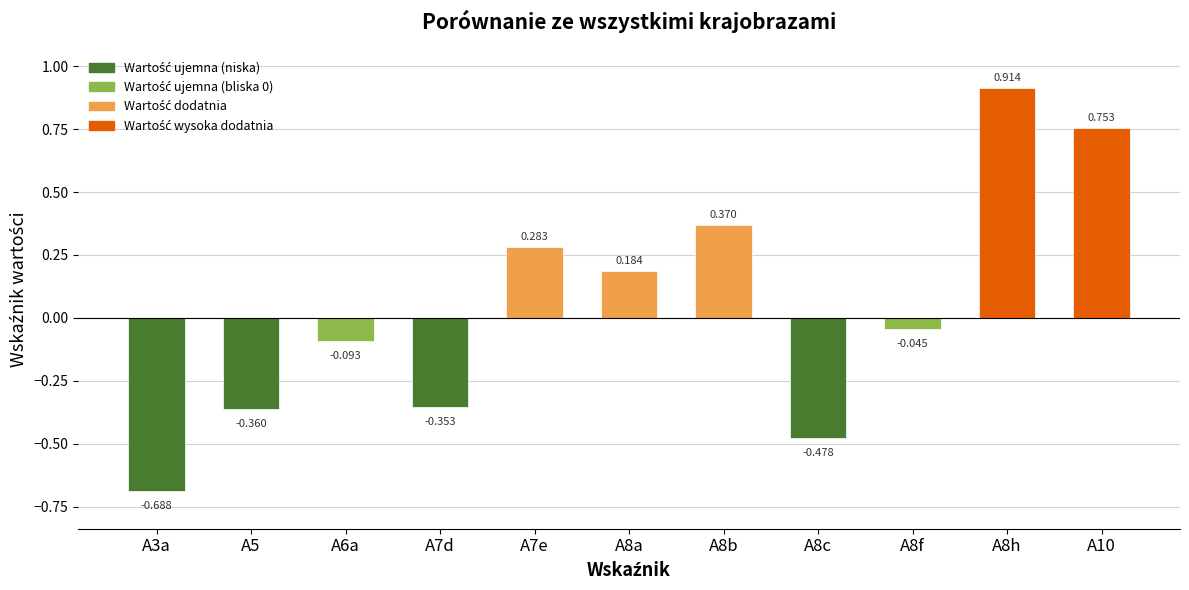

What is the label of the 1st bar from the left?

A3a